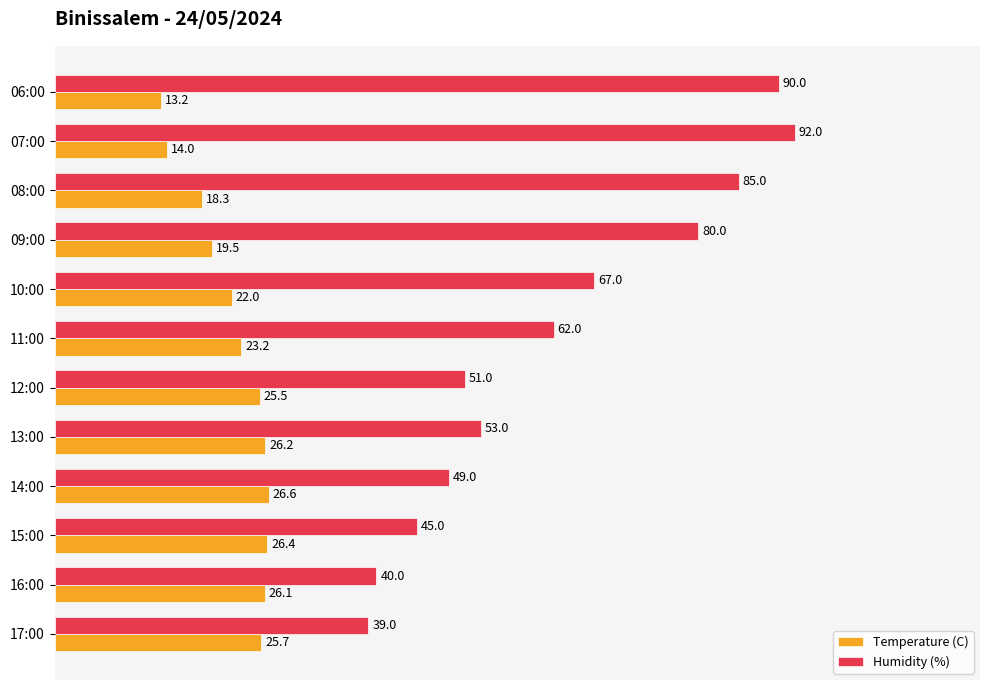

What is the lowest value of the Temperature (C) series?

13.2